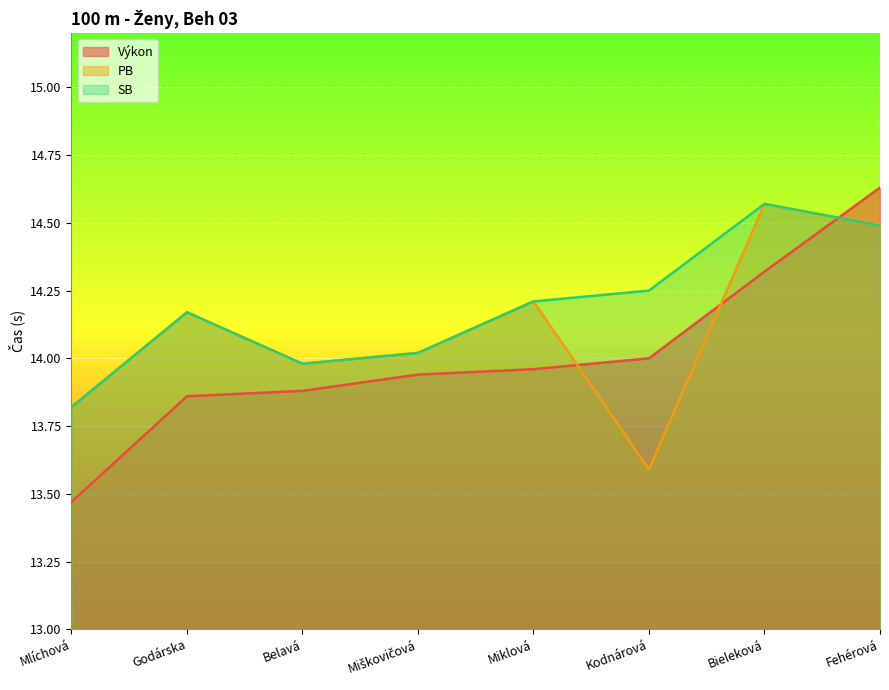

True or false: PB has a value of 9.3 at Belavá.

False